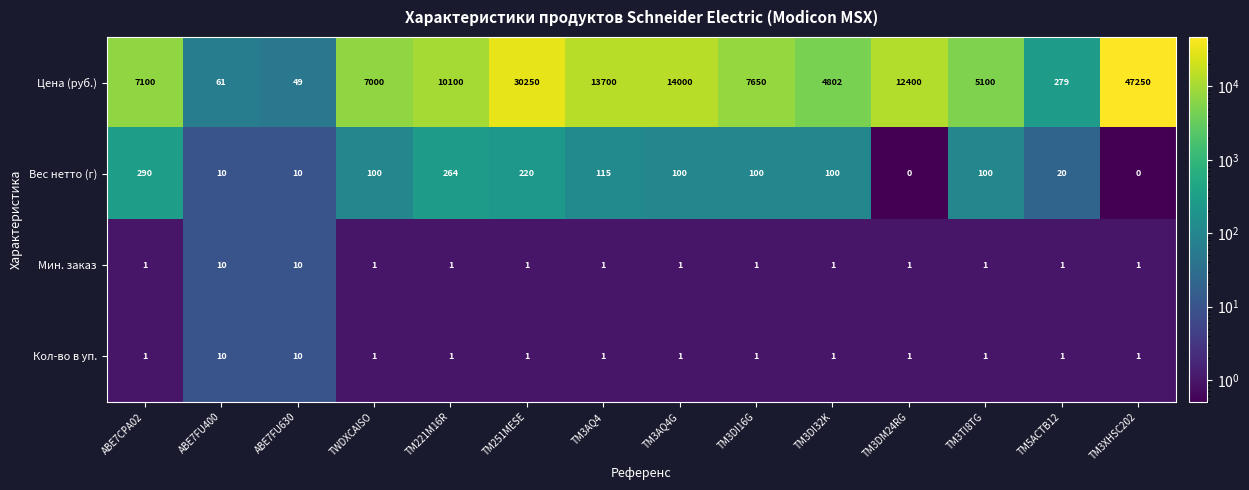

Is it true that Вес нетто (г) equals 139 at TM3TI8TG?

False